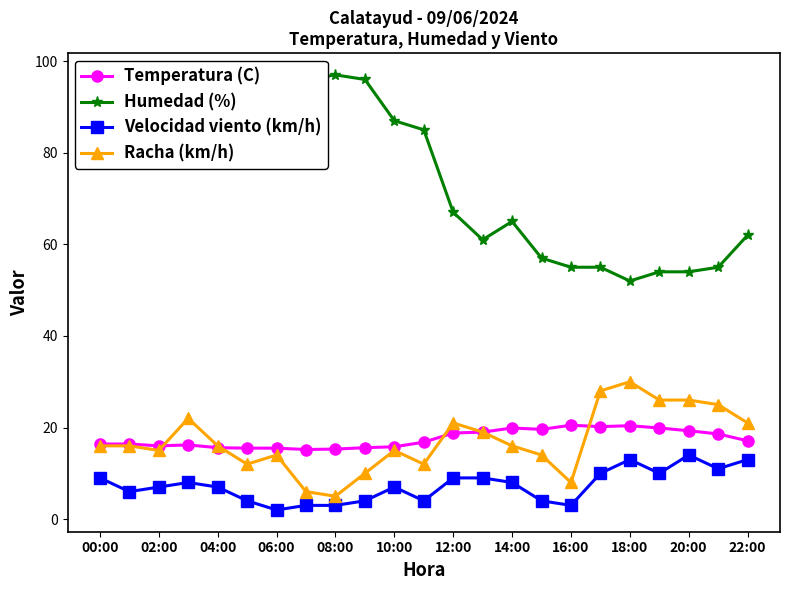

What is the value of the Humedad (%) point at the 2nd from the left?

84.0